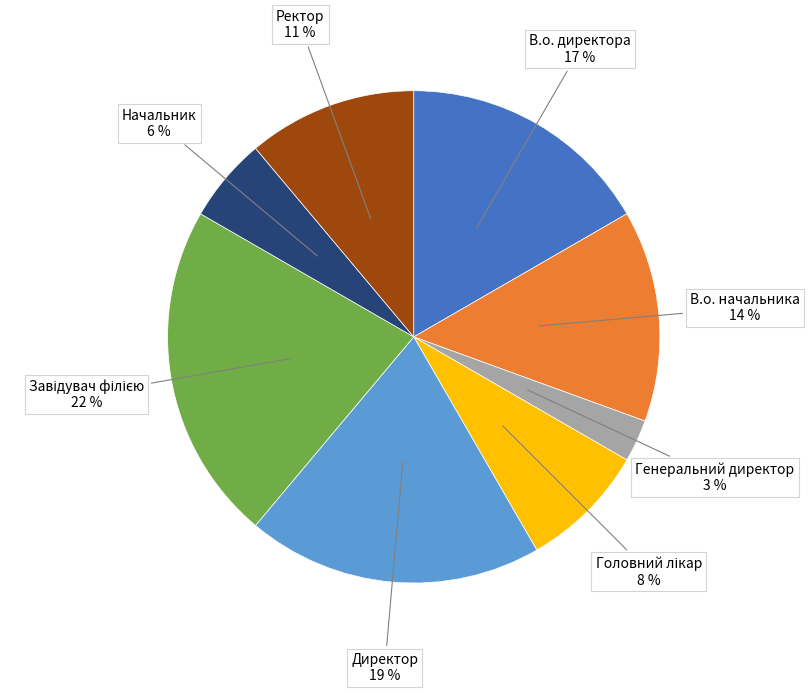

Between Ректор and Начальник, which is larger?

Ректор